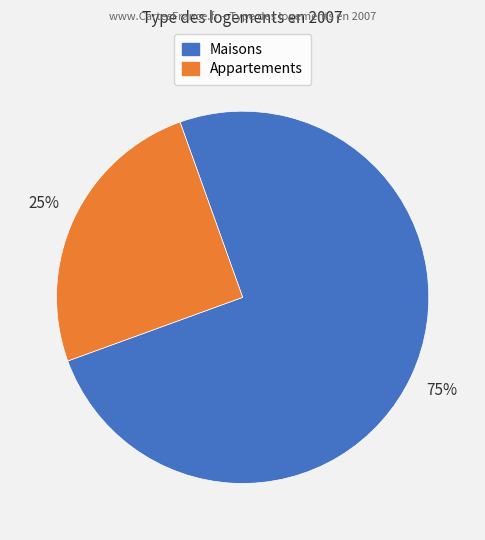

To the nearest percent, what is the average slice percentage?

50%